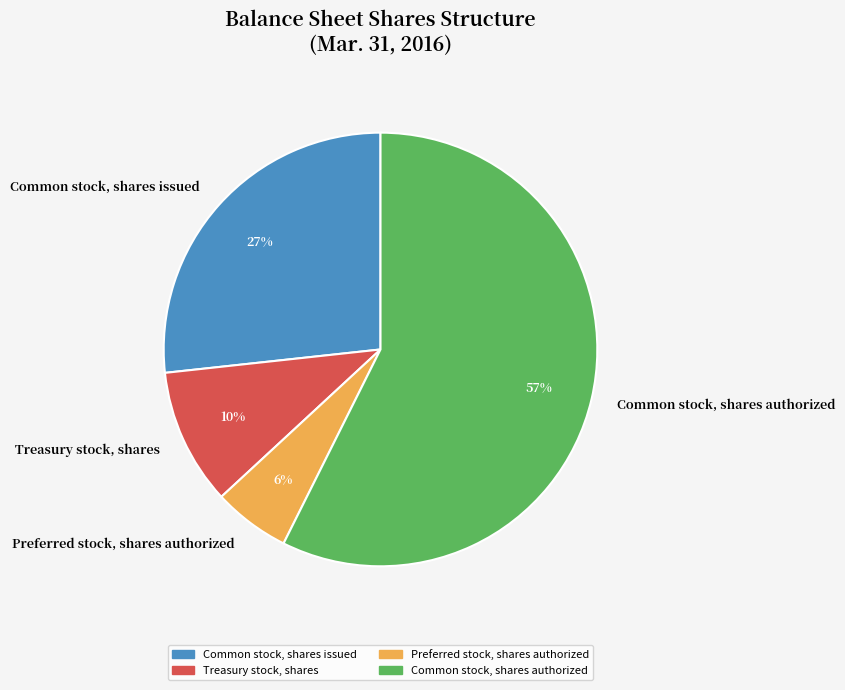

What percentage is the Common stock, shares authorized slice, to the nearest percent?

57%